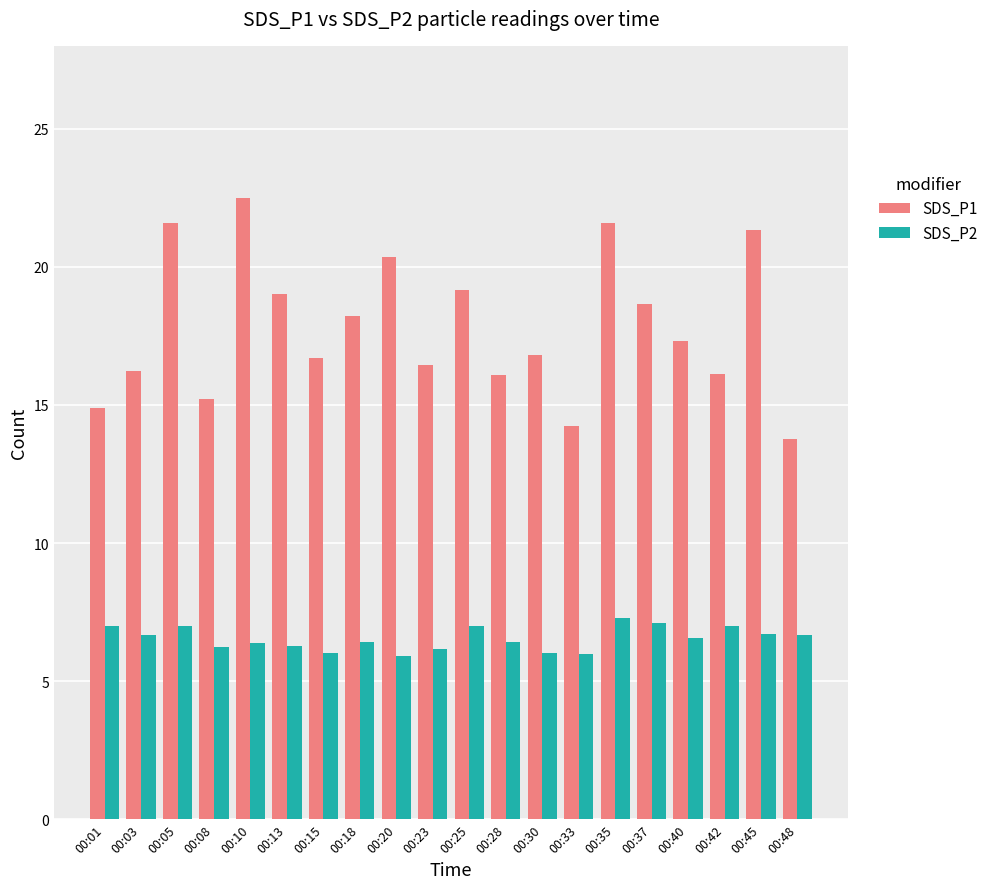

What is the minimum value for SDS_P1?

13.8